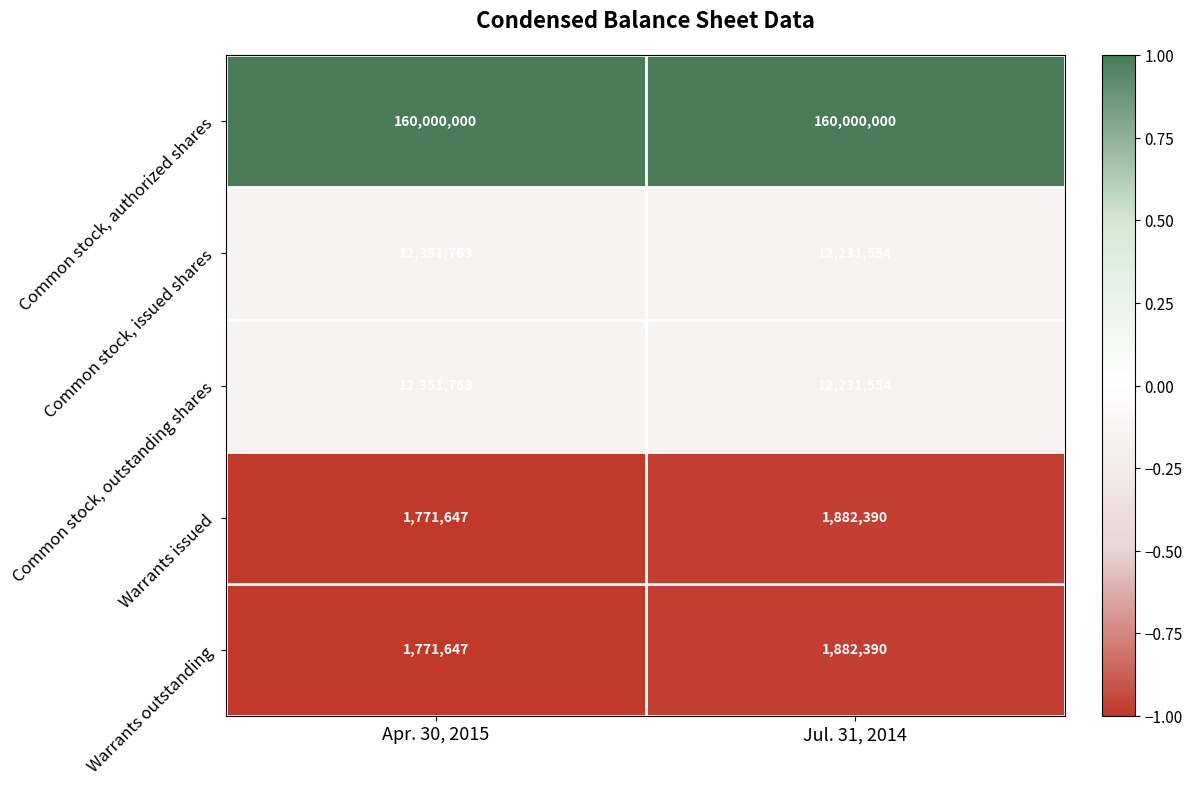

What is the sum of the Common stock, authorized shares values at Apr. 30, 2015 and Jul. 31, 2014?

320000000